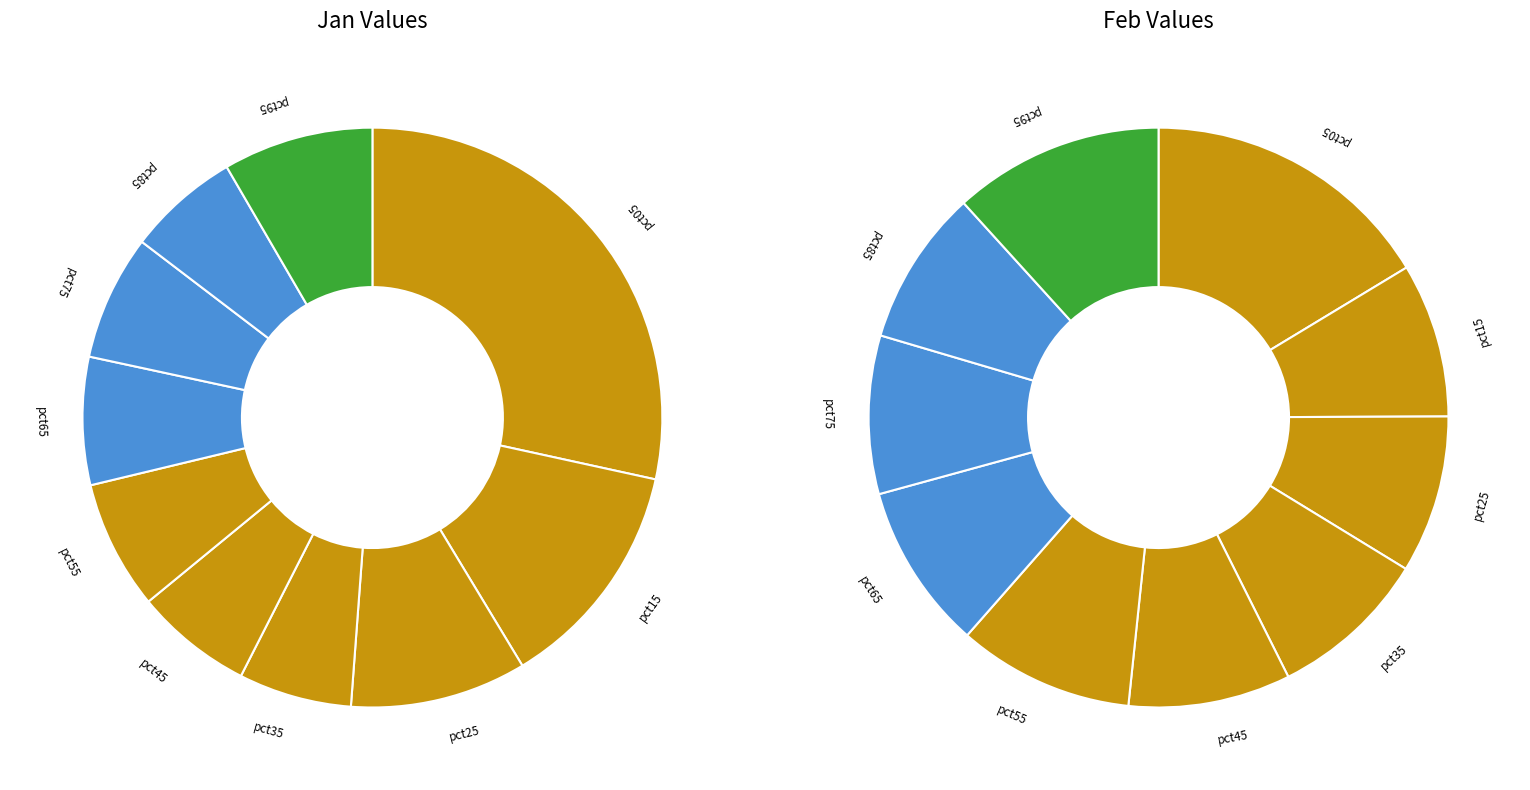

What is the smallest slice in the pie chart?

8